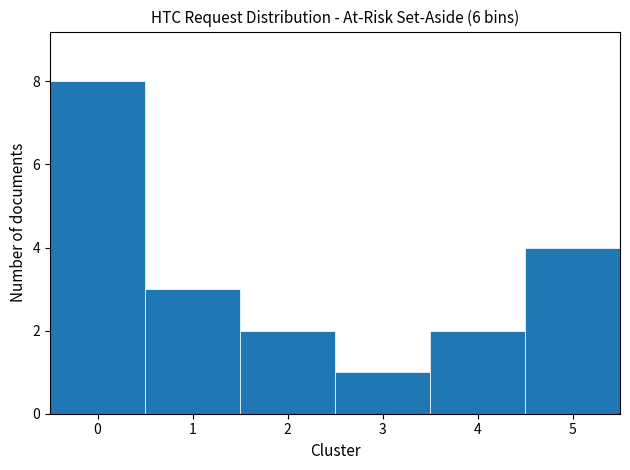

How many values are between 2 and 4?

4